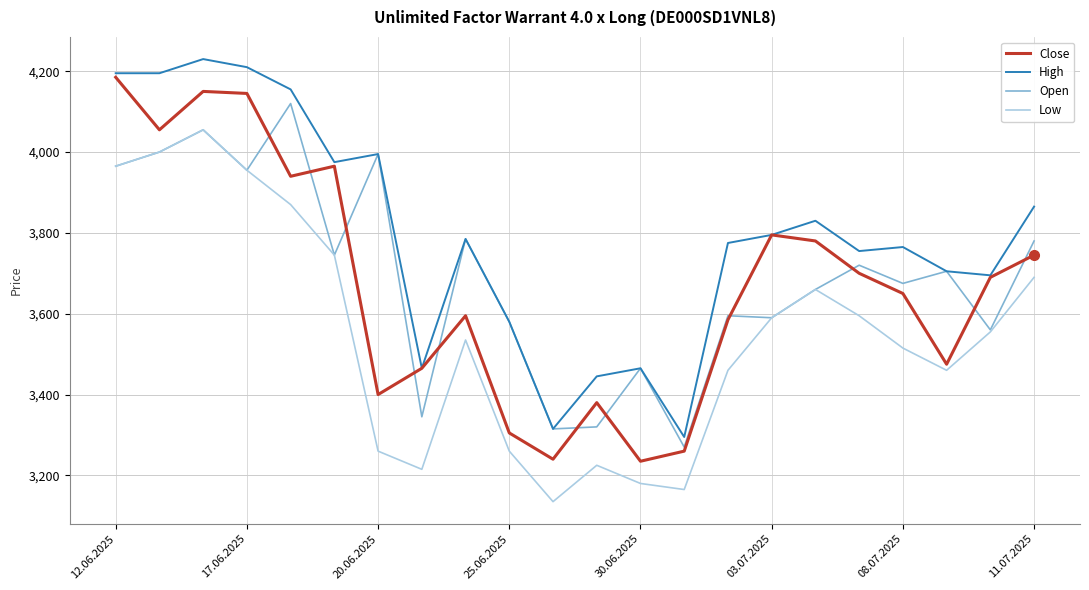

Reading left to right, list all the values displayed in this chart.

Close: 4185	4055	4150	4145	3940	3965	3400	3465	3595	3305	3240	3380	3235	3260	3585	3795	3780	3700	3650	3475	3690	3745
High: 4195	4195	4230	4210	4155	3975	3995	3465	3785	3580	3315	3445	3465	3295	3775	3795	3830	3755	3765	3705	3695	3865
Open: 3965	4000	4055	3955	4120	3745	3995	3345	3785	3580	3315	3320	3465	3270	3595	3590	3660	3720	3675	3705	3560	3780
Low: 3965	4000	4055	3955	3870	3745	3260	3215	3535	3260	3135	3225	3180	3165	3460	3590	3660	3595	3515	3460	3555	3690